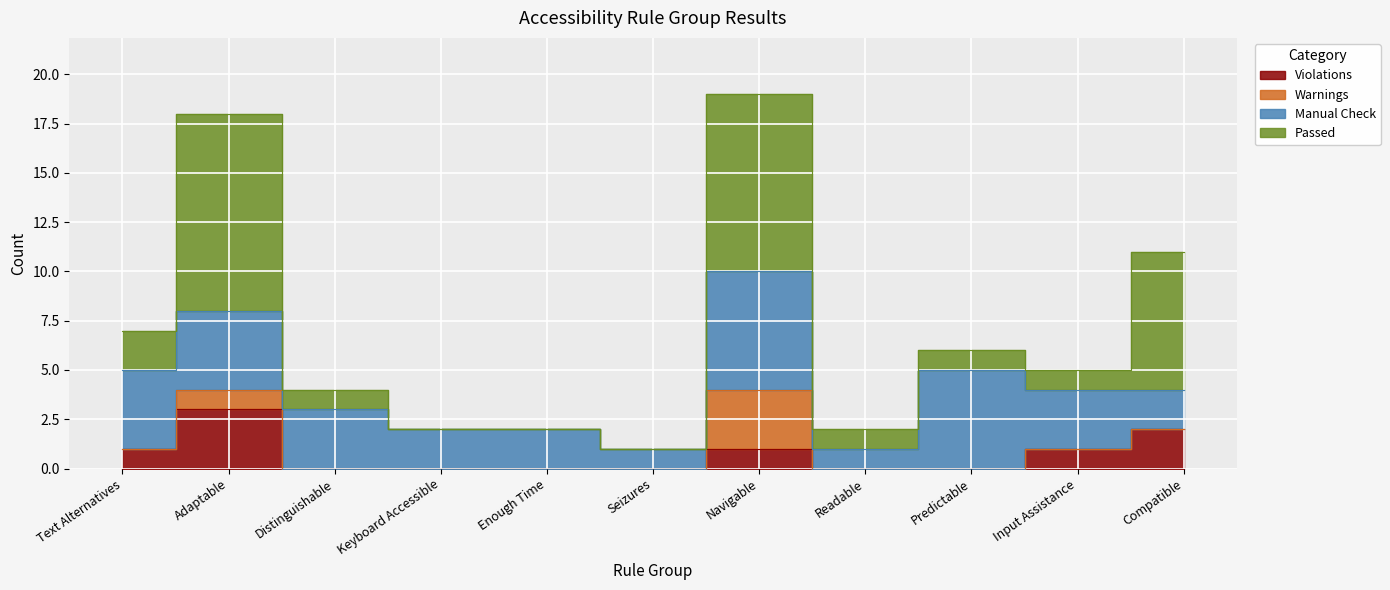

What are all the series names shown in the legend?

Violations, Warnings, Manual Check, Passed